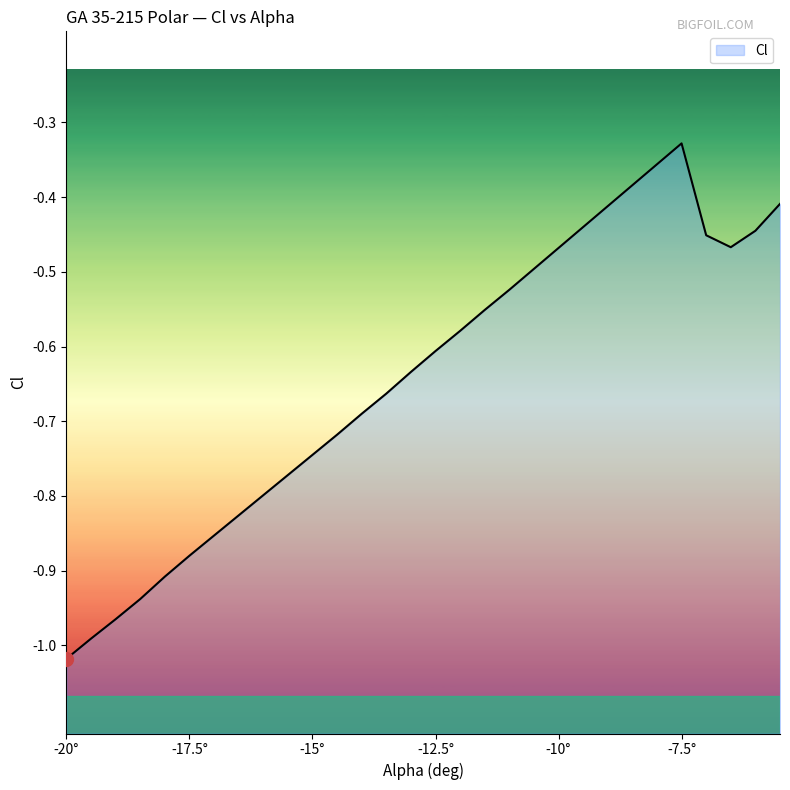

What is the label of the 27th point from the left?

-7